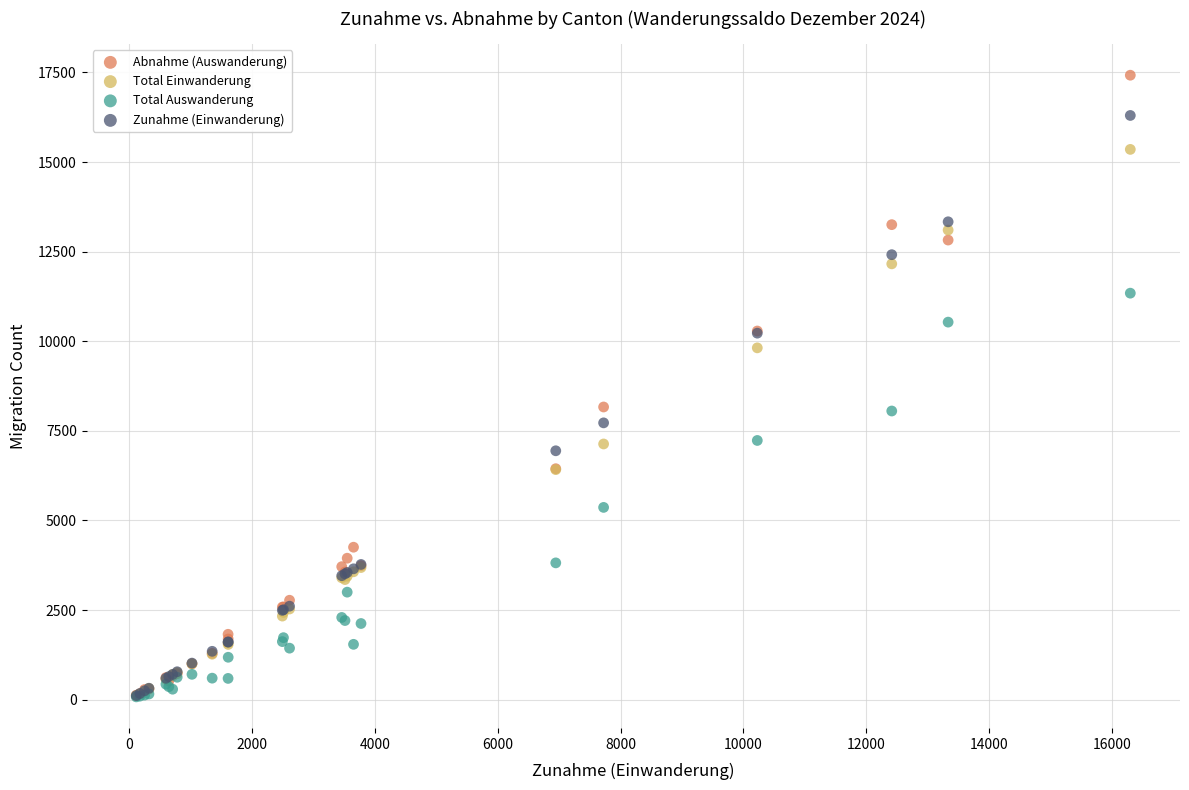

In the Total Auswanderung series, what Y value is closest to 5709?

5364